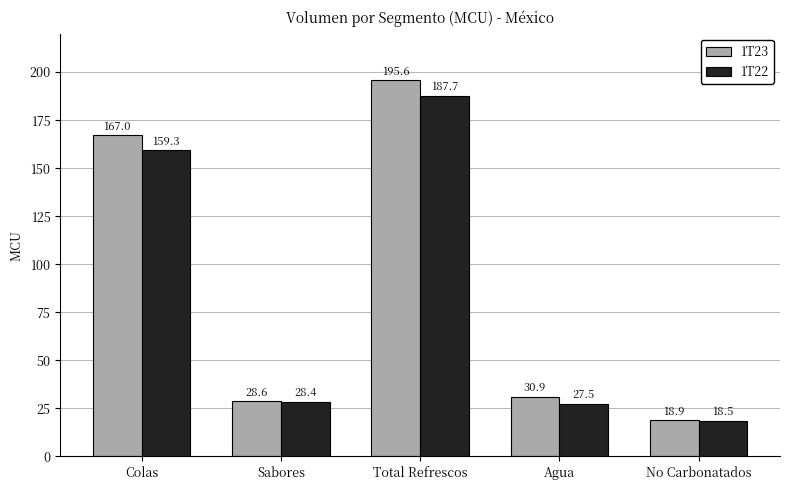

Which series has the widest spread of values?

1T23